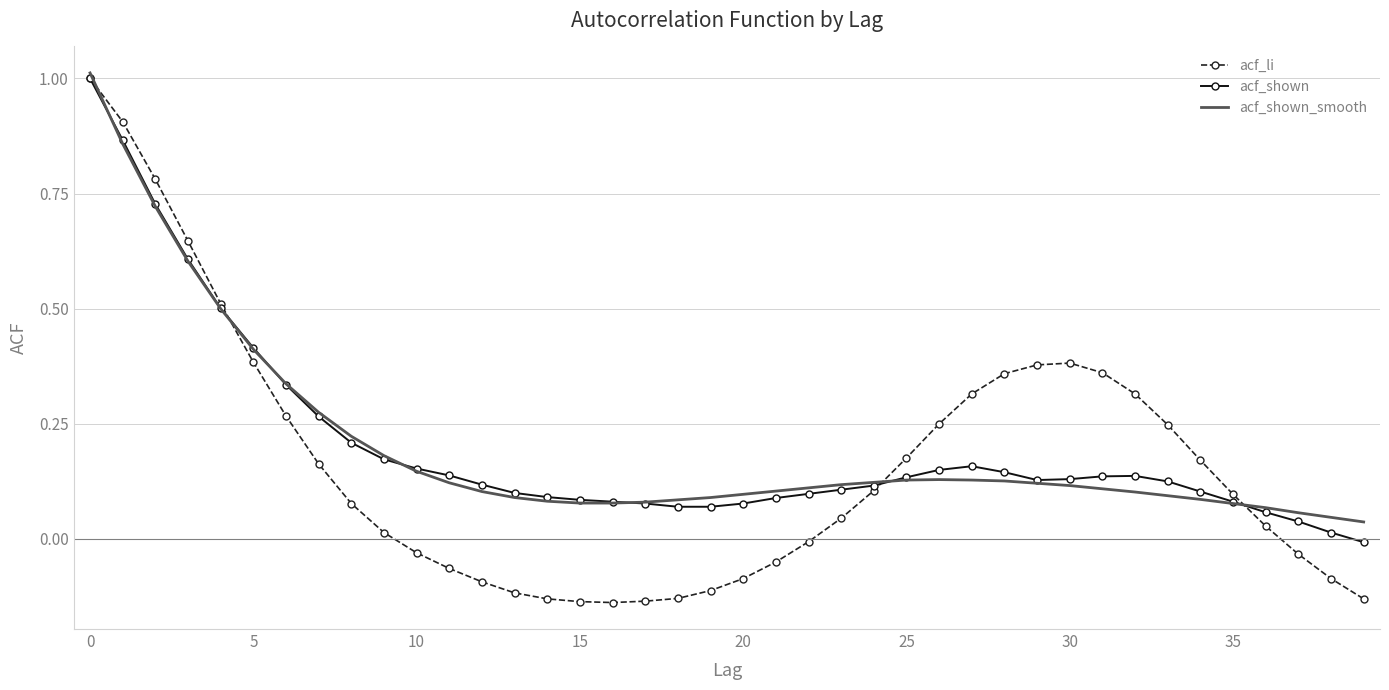

What is the highest value of the acf_li series?

1.0